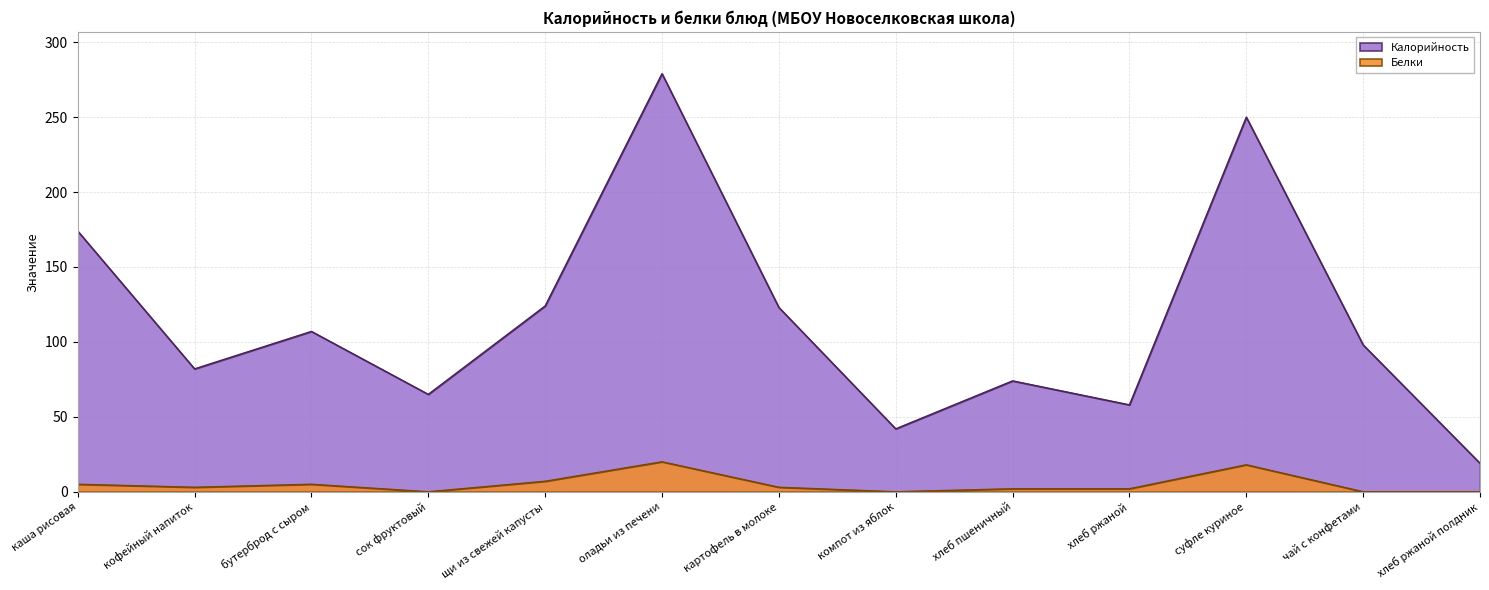

The value of Белки at суфле куриное is 30. True or false?

False